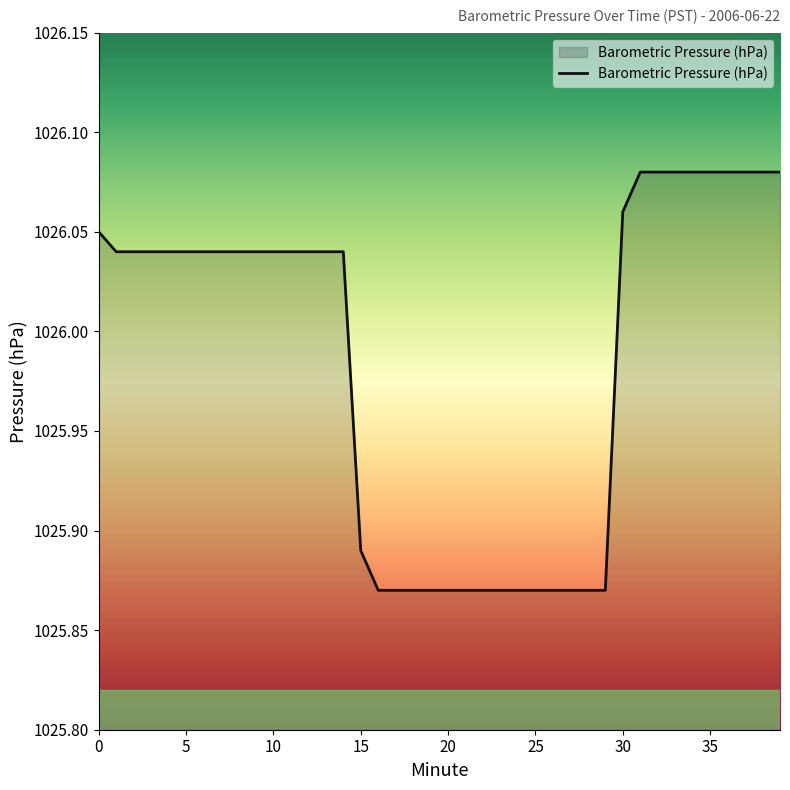

Is this an area chart (filled region under the line)?

Yes